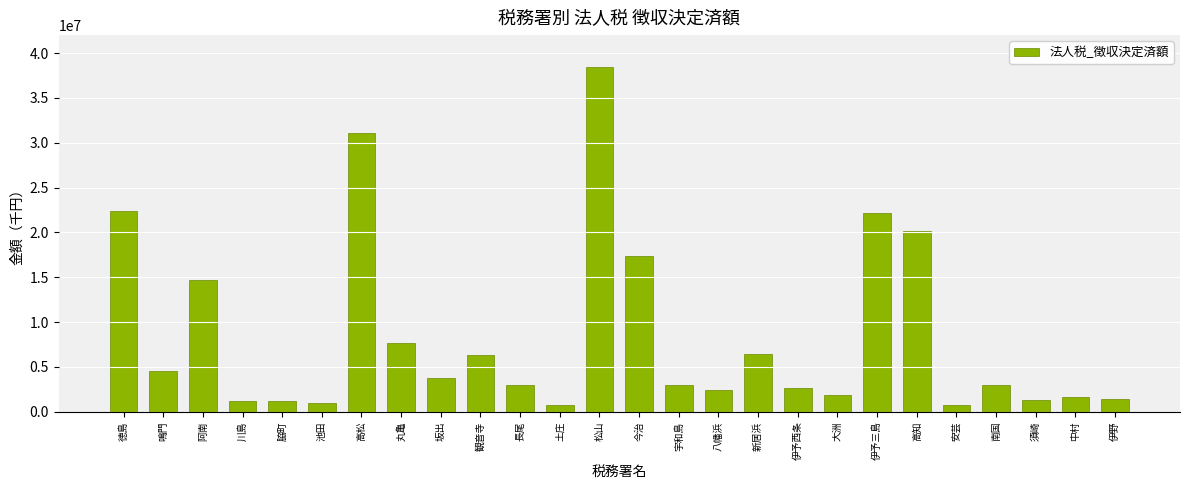

Between 観音寺 and 安芸, which is larger?

観音寺